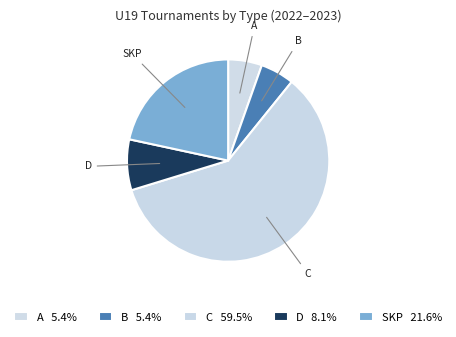

How many slices are in this pie chart?

5